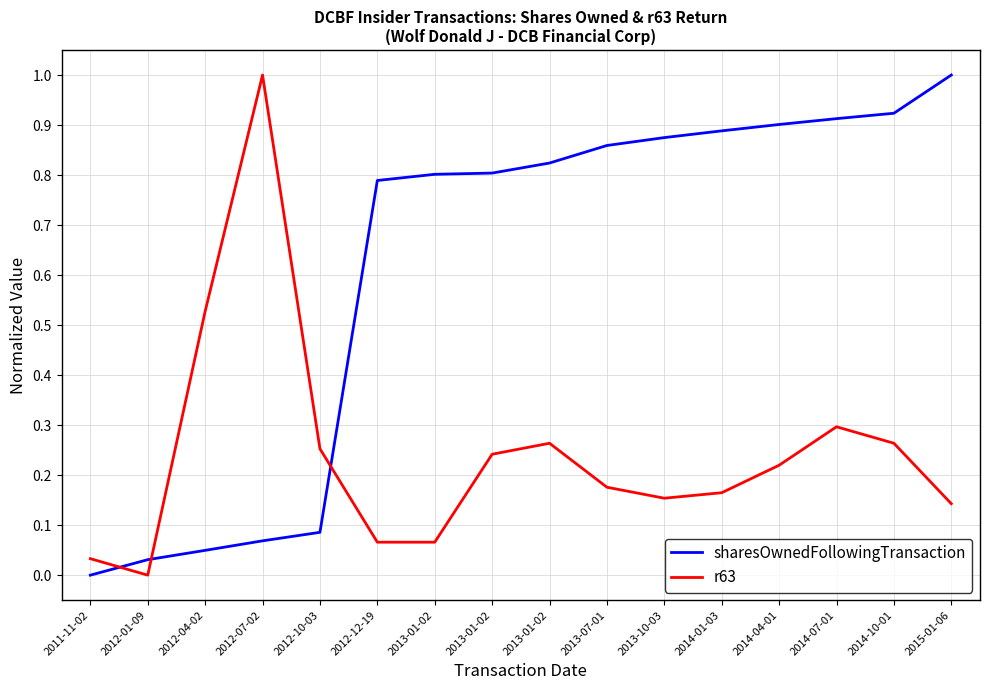

How many positive values does the r63 series have?

15